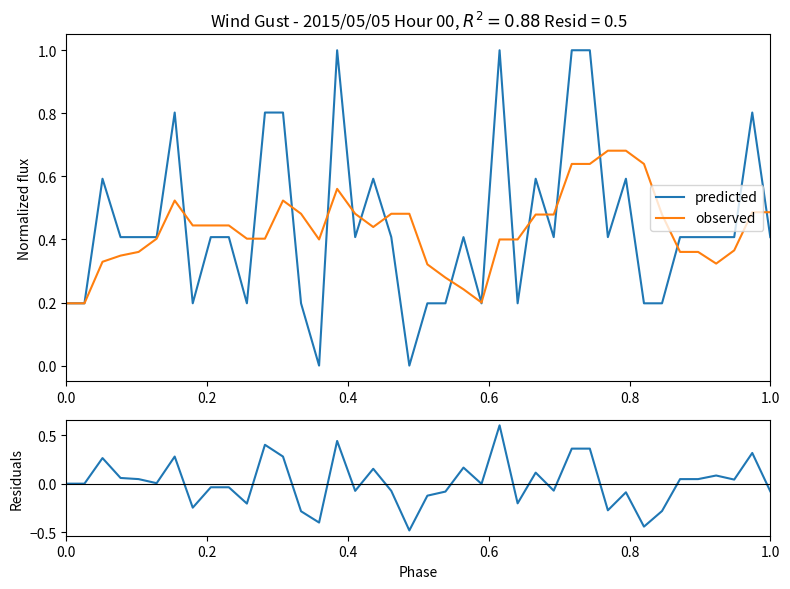

Is this an area chart (filled region under the line)?

No